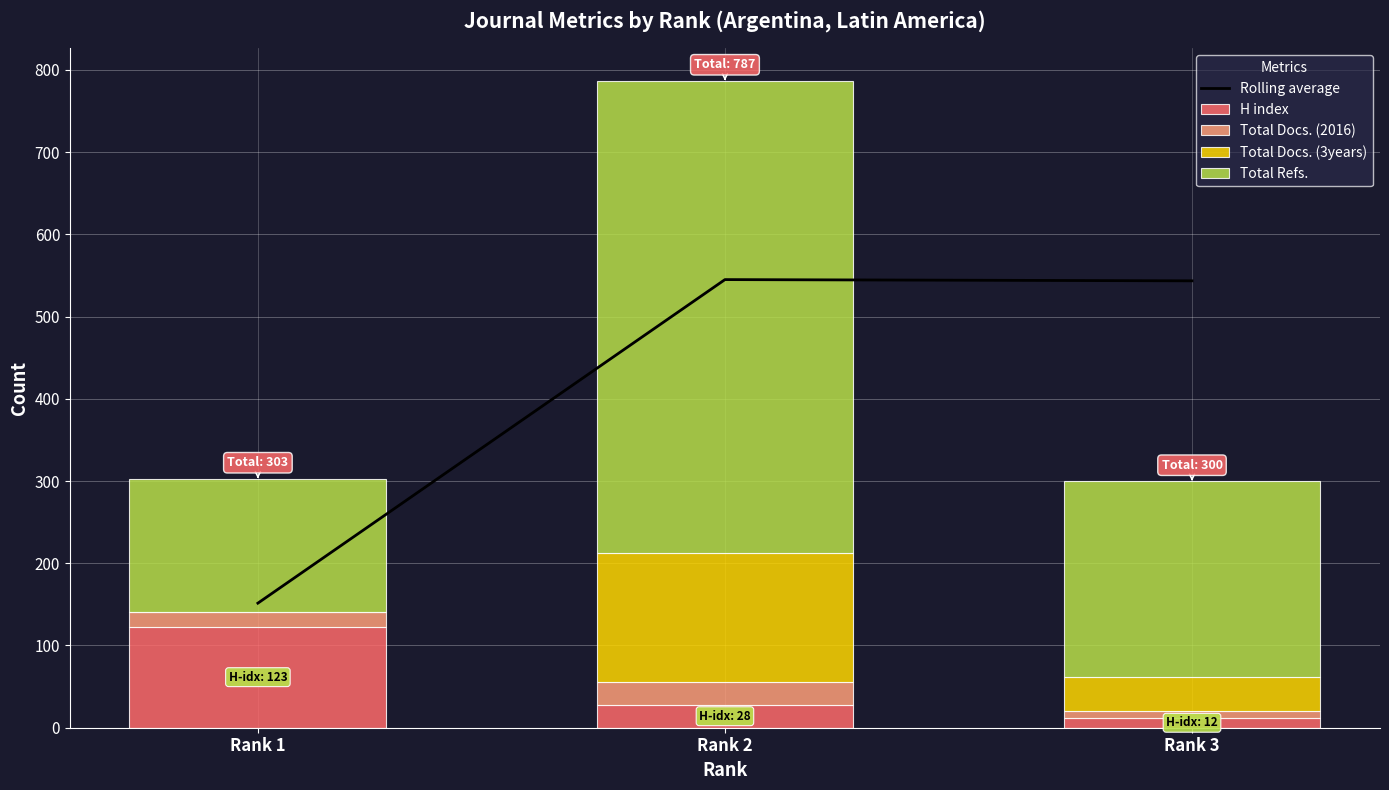

Reading right to left, transcribe all the data shown in this chart.

Rolling average: Rank 3=543.5	Rank 2=545.0	Rank 1=151.5
H index: Rank 3=12.0	Rank 2=28.0	Rank 1=123.0
Total Docs. (2016): Rank 3=8.0	Rank 2=27.0	Rank 1=18.0
Total Docs. (3years): Rank 3=42.0	Rank 2=158.0	Rank 1=0.0
Total Refs.: Rank 3=238.0	Rank 2=574.0	Rank 1=162.0